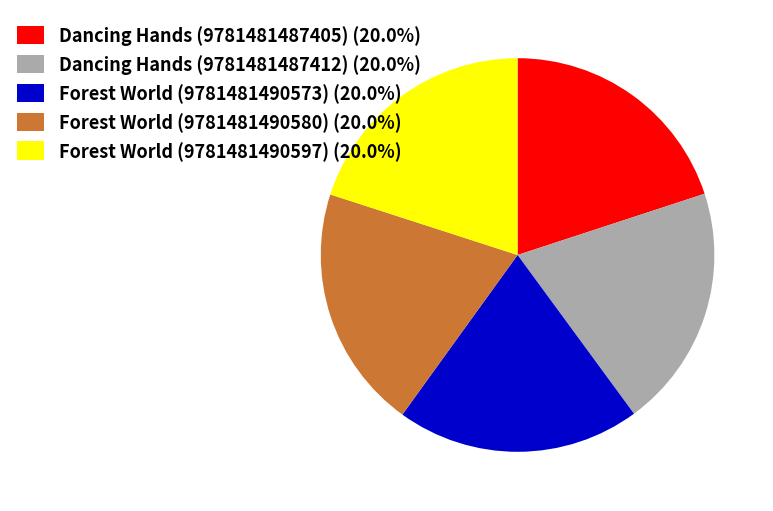

What is the ratio of the value at Forest World (9781481490597) (20.0%) to the value at Dancing Hands (9781481487405) (20.0%)?

1.0